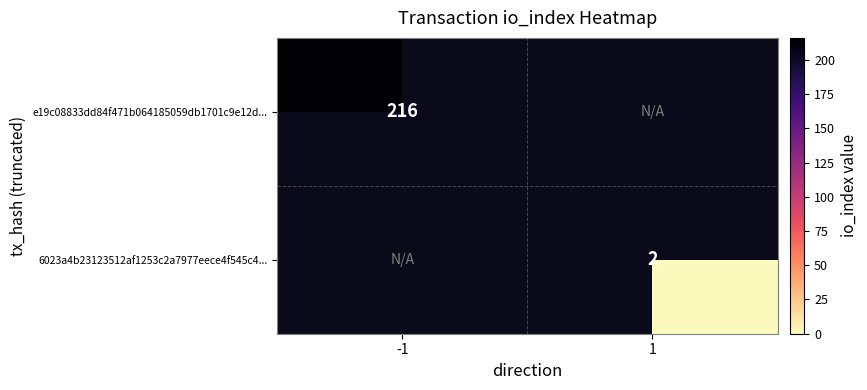

Is it true that 6023a4b23123512af1253c2a7977eece4f545c4... equals 2 at 1?

True